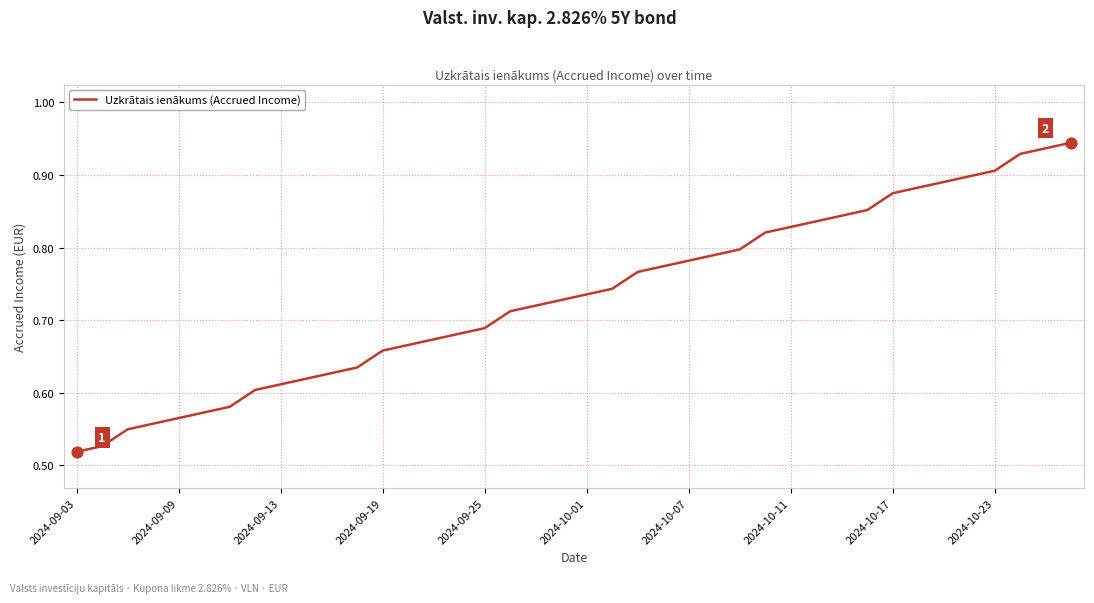

What is the difference between the maximum and minimum values?

0.4